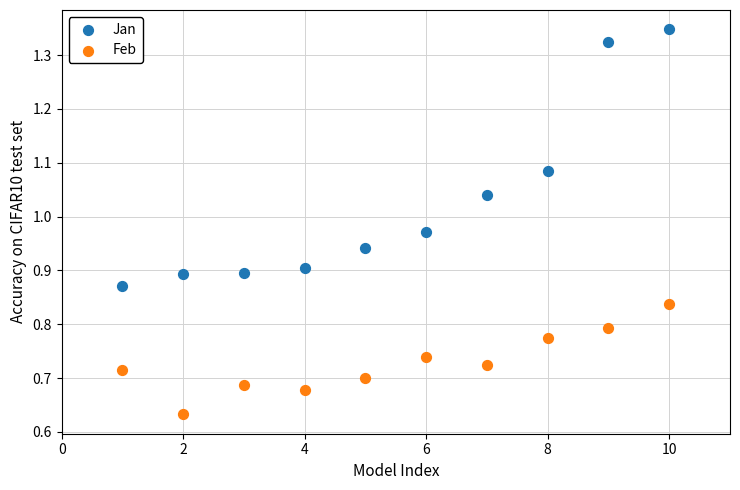

Which series contains the highest Y value?

Jan